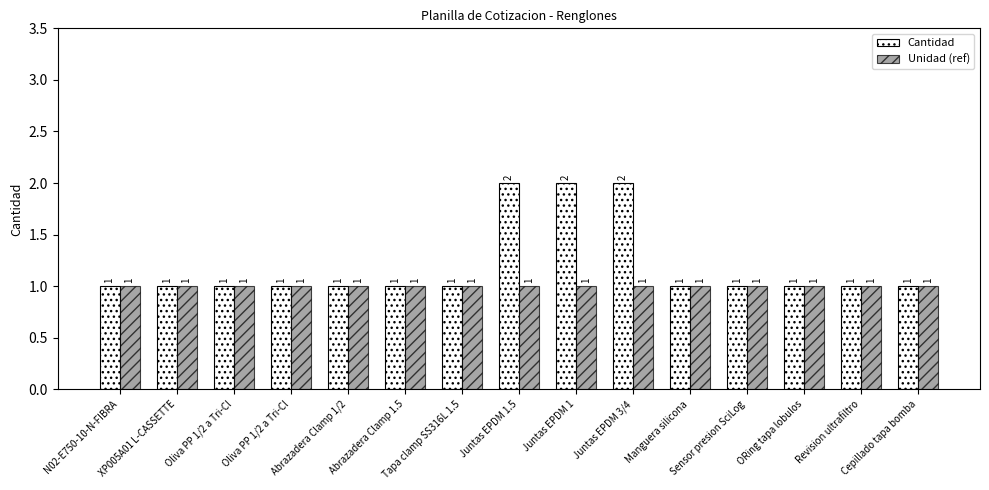

Is it true that Cantidad equals 0 at ORing tapa lobulos?

False